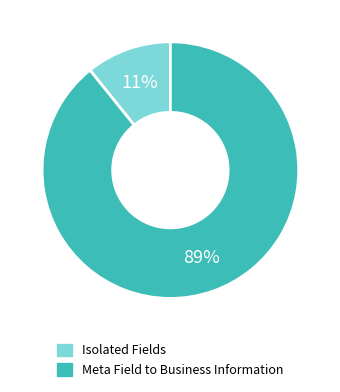

To the nearest percent, what is the average slice percentage?

50%